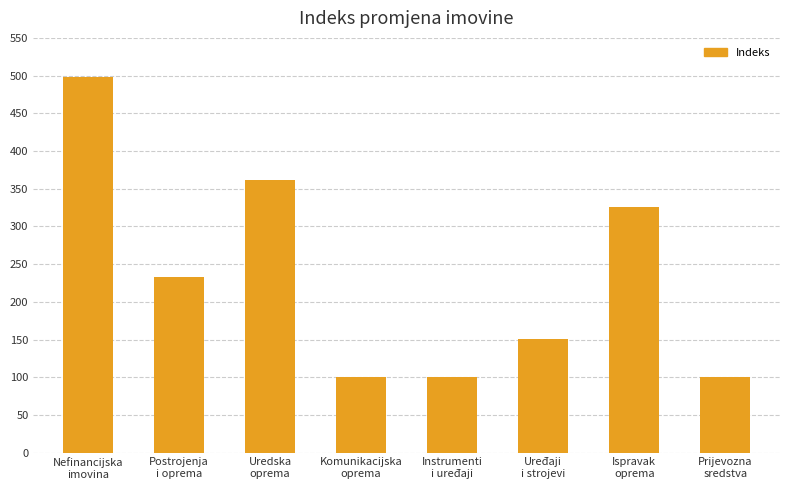

What is the label of the 8th bar from the right?

Nefinancijska
imovina